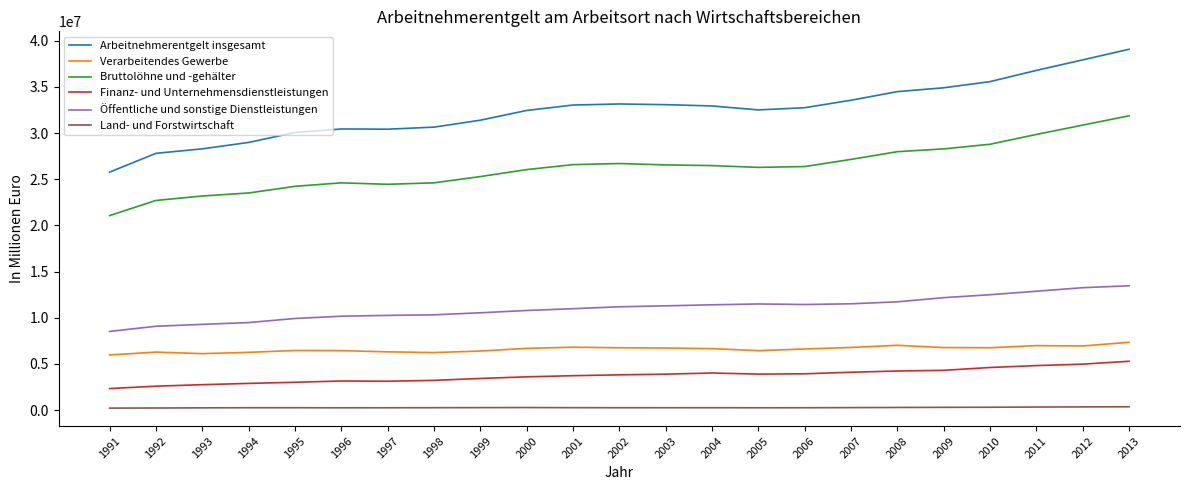

What is the difference between the Finanz- und Unternehmensdienstleistungen values at 2003 and 1993?

1139283